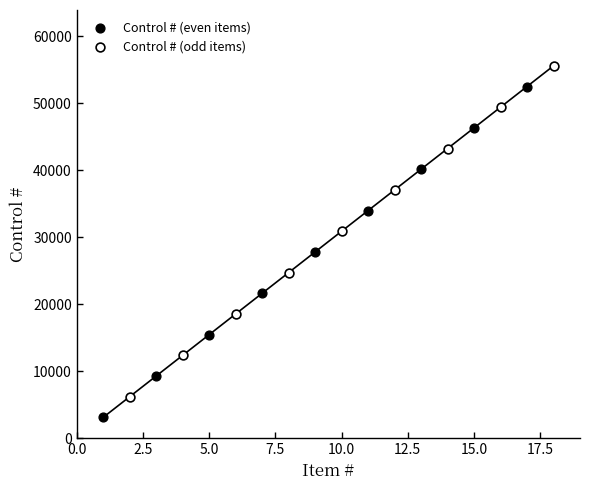

Which series reaches the maximum Y coordinate?

Control # (odd items)